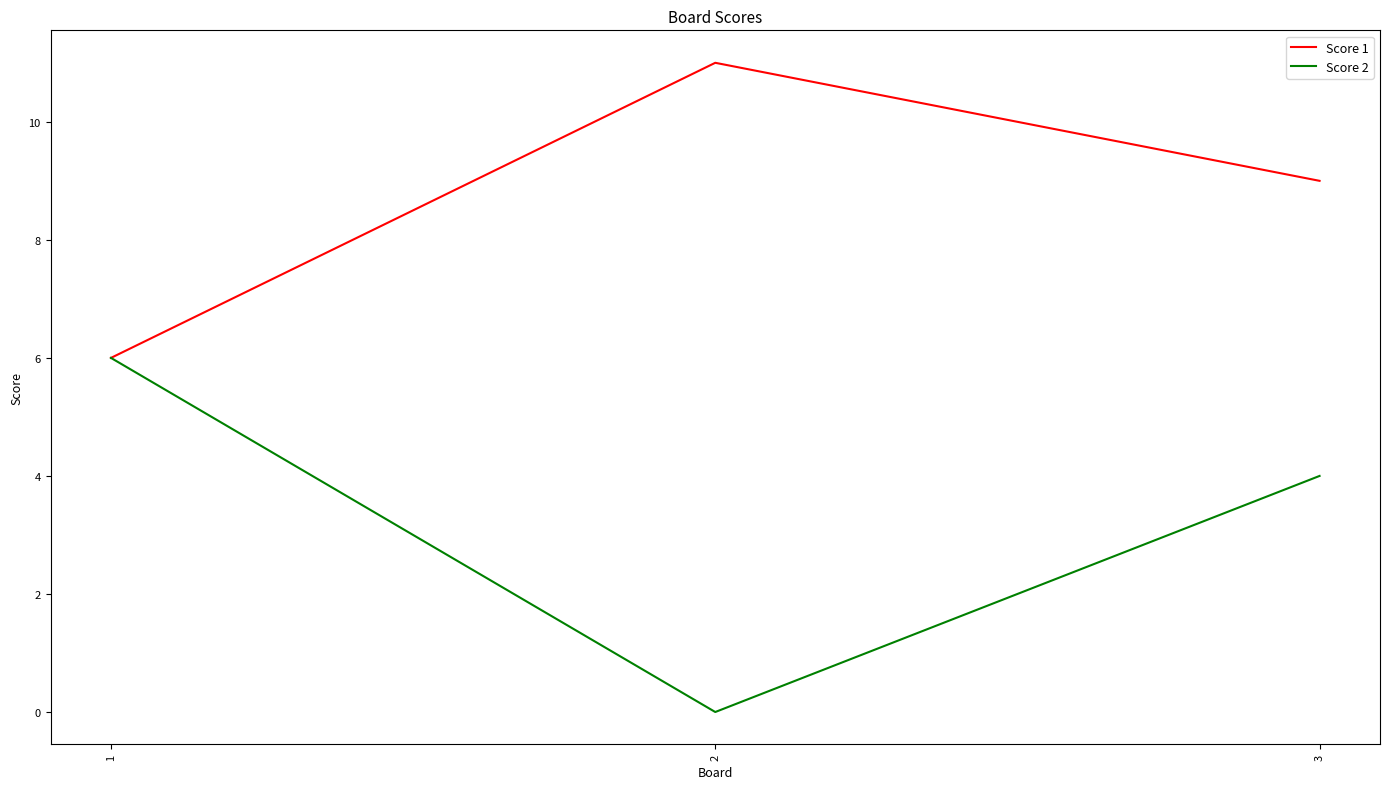

Rank the categories by Score 2 value from lowest to highest.

2, 3, 1